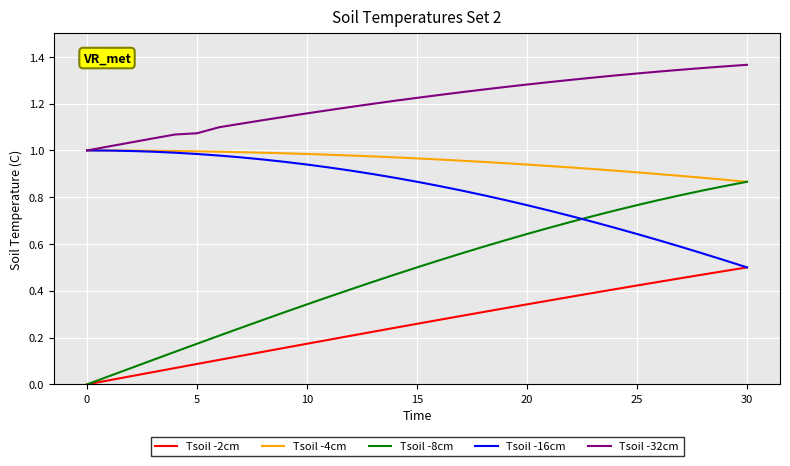

Which series has the largest range (max minus min)?

Tsoil -8cm